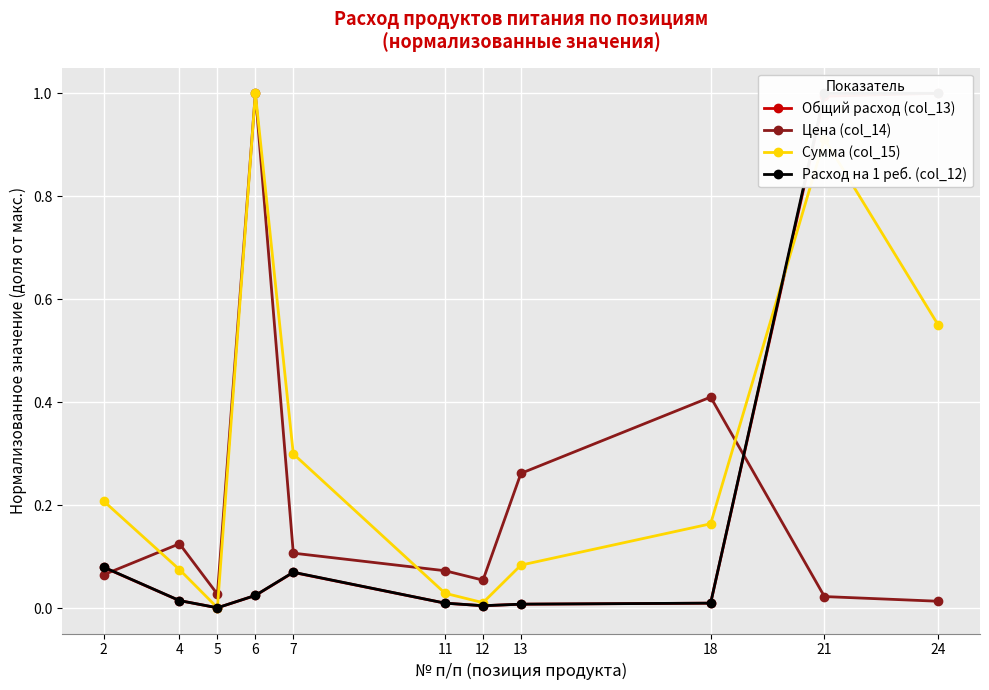

Reading left to right, extract all data points from this chart.

Общий расход (col_13): 2=0.1	4=0.0	5=0.0	6=0.0	7=0.1	11=0.0	12=0.0	13=0.0	18=0.0	21=1.0	24=1.0
Цена (col_14): 2=0.1	4=0.1	5=0.0	6=1.0	7=0.1	11=0.1	12=0.1	13=0.3	18=0.4	21=0.0	24=0.0
Сумма (col_15): 2=0.2	4=0.1	5=0.0	6=1.0	7=0.3	11=0.0	12=0.0	13=0.1	18=0.2	21=0.9	24=0.5
Расход на 1 реб. (col_12): 2=0.1	4=0.0	5=0.0	6=0.0	7=0.1	11=0.0	12=0.0	13=0.0	18=0.0	21=1.0	24=1.0